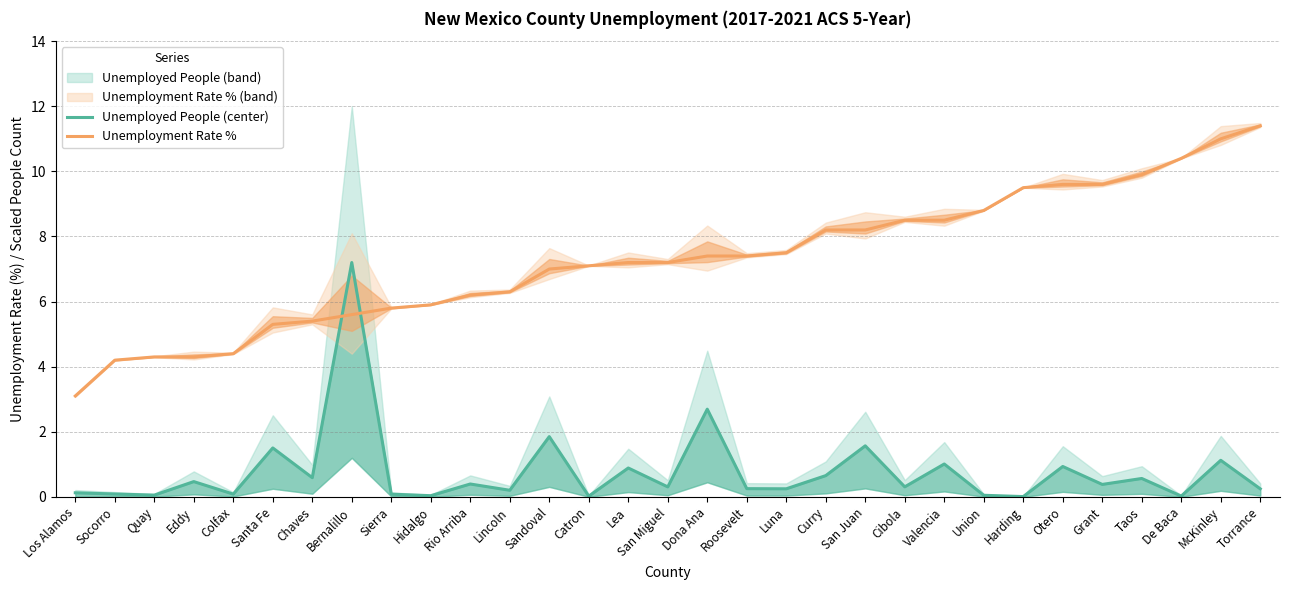

Which label corresponds to the largest value in the chart?

Torrance